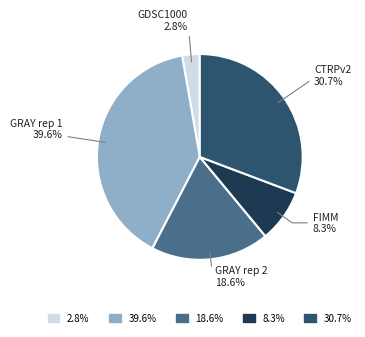

Does any single category account for the majority?

No